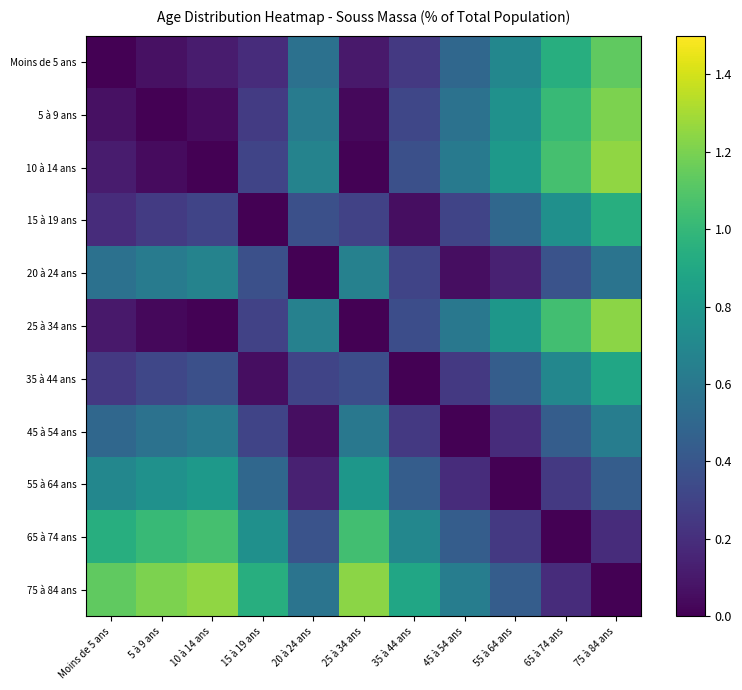

How many data points does each series have?

11